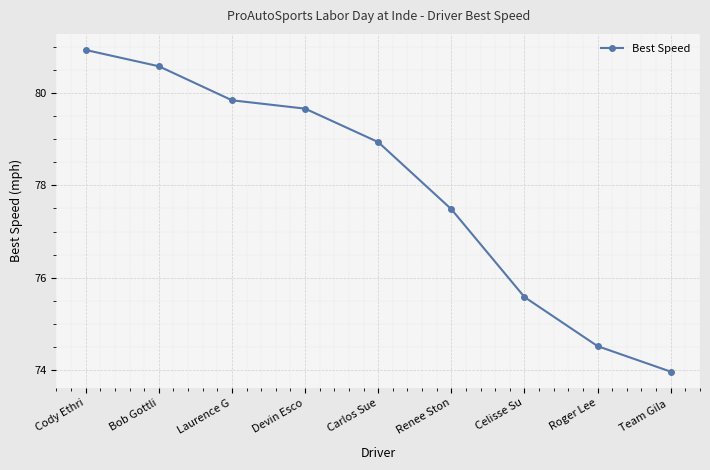

Reading left to right, list all the values displayed in this chart.

80.9	80.6	79.8	79.7	78.9	77.5	75.6	74.5	74.0